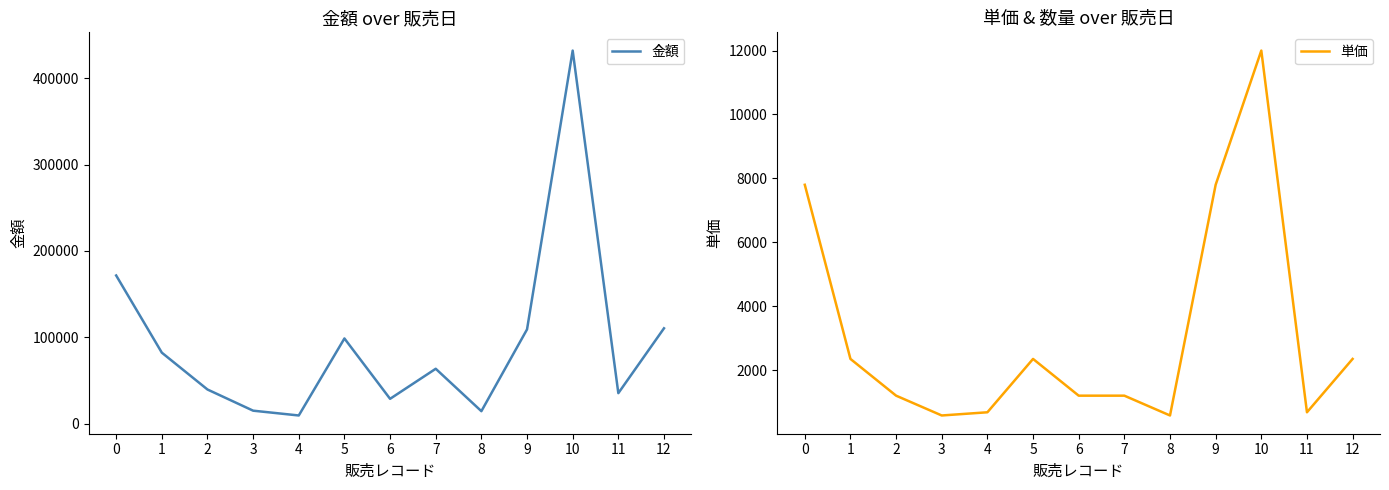

What is the difference between the highest and lowest values at 12?

108100